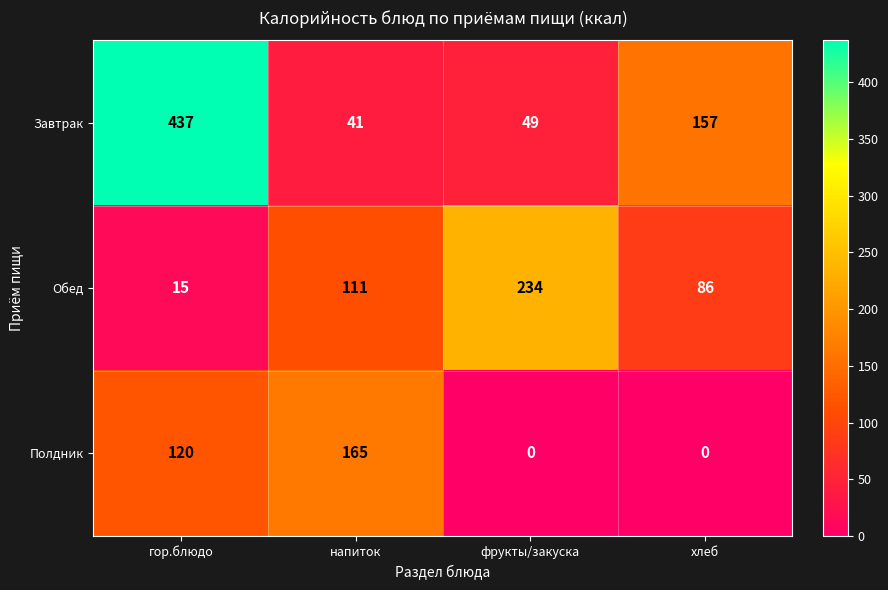

What is the difference between the second highest and minimum values in the Завтрак series?

116